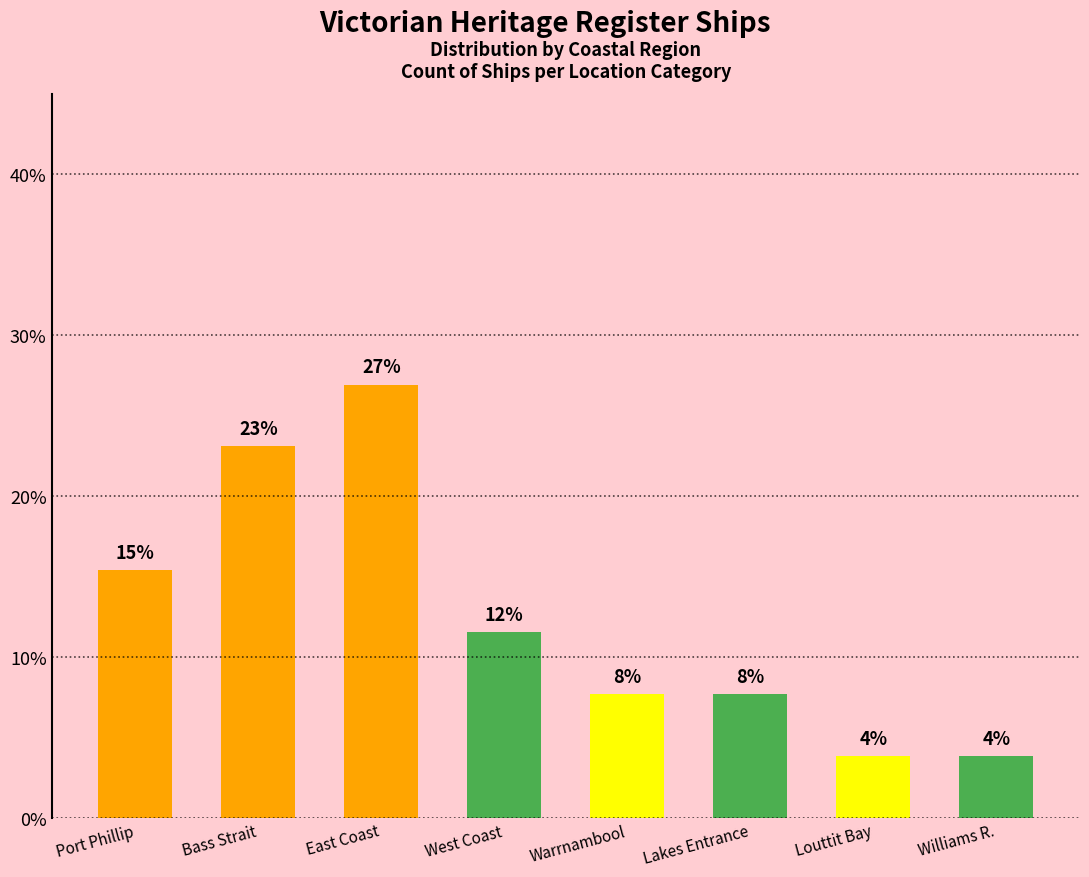

At which category does the chart reach its peak across all series?

East Coast